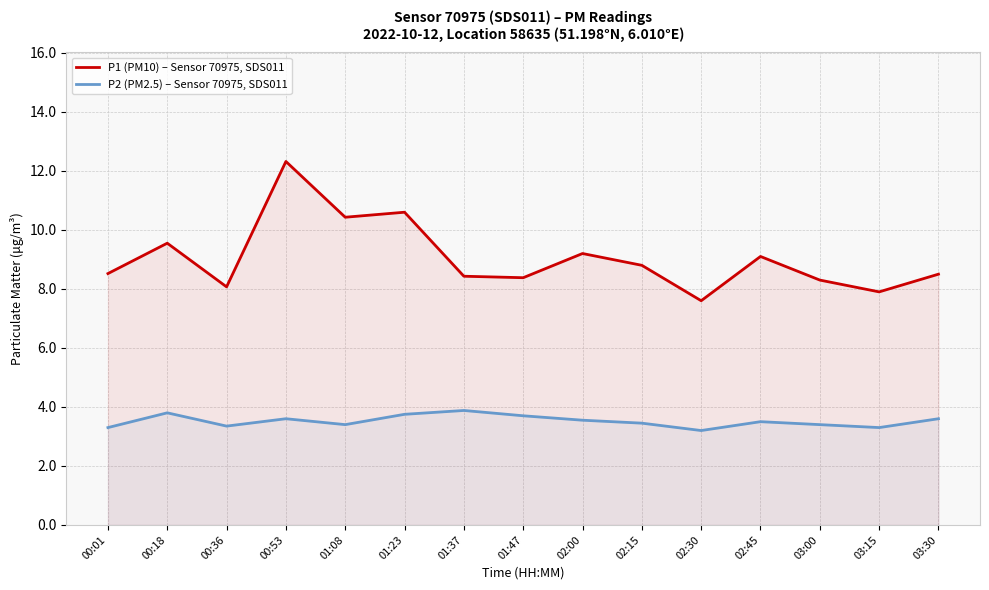

Does the chart have visible grid lines?

Yes